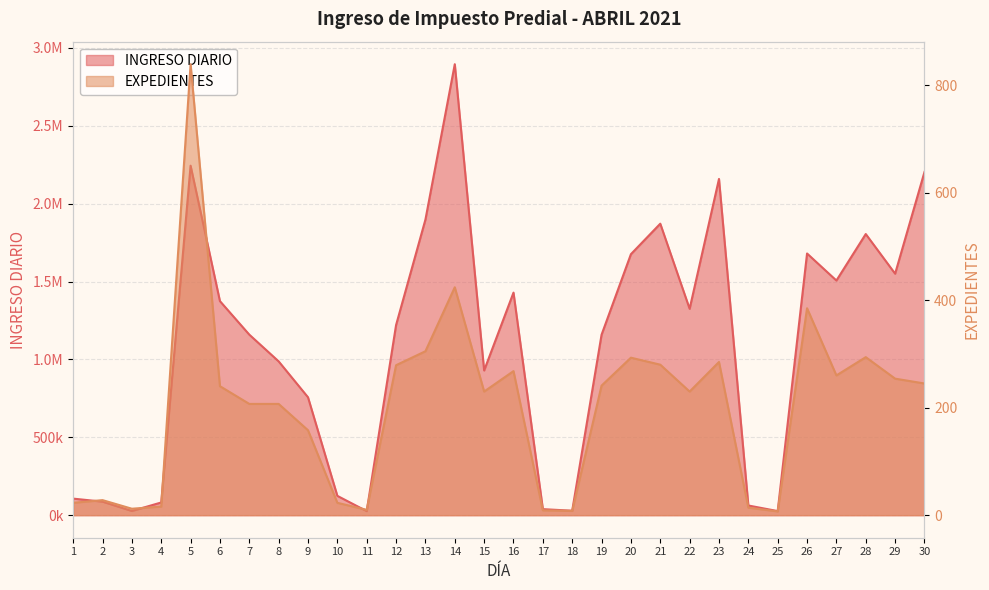

Which series has the widest spread of values?

INGRESO DIARIO